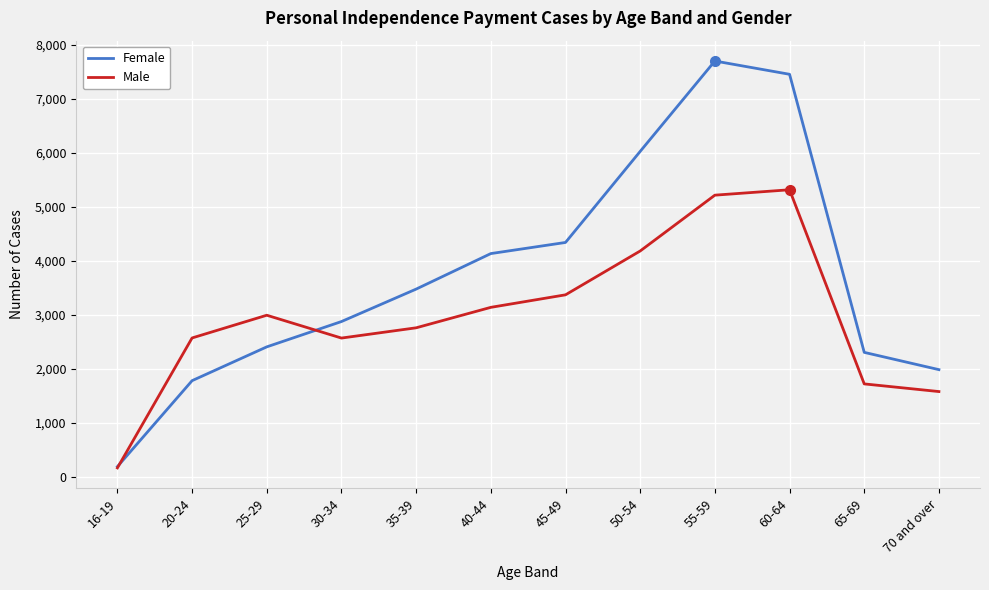

The Female series shows 4341 at 45-49. True or false?

True